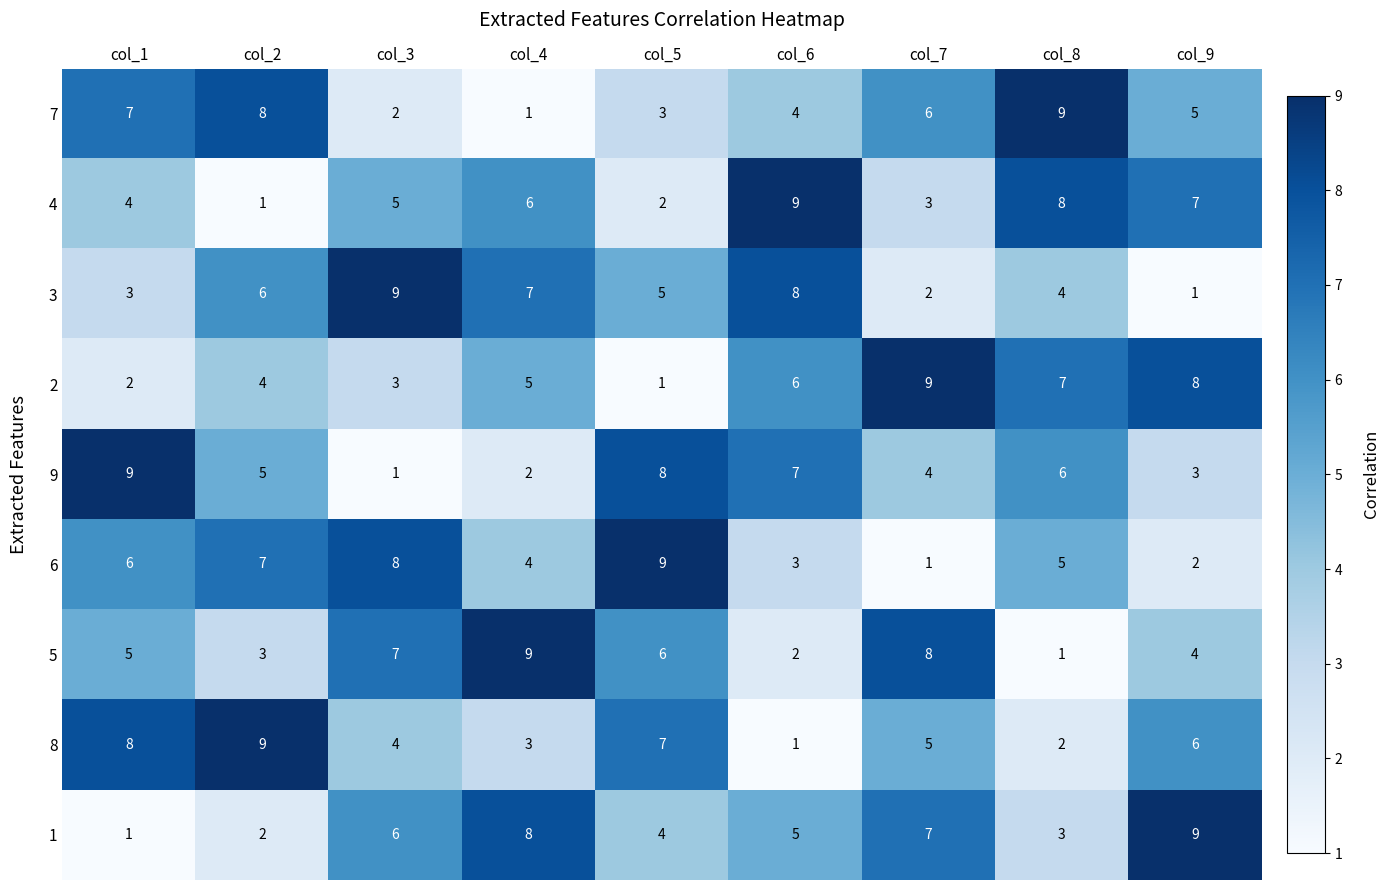

At how many categories does at least one series exceed 6?

9